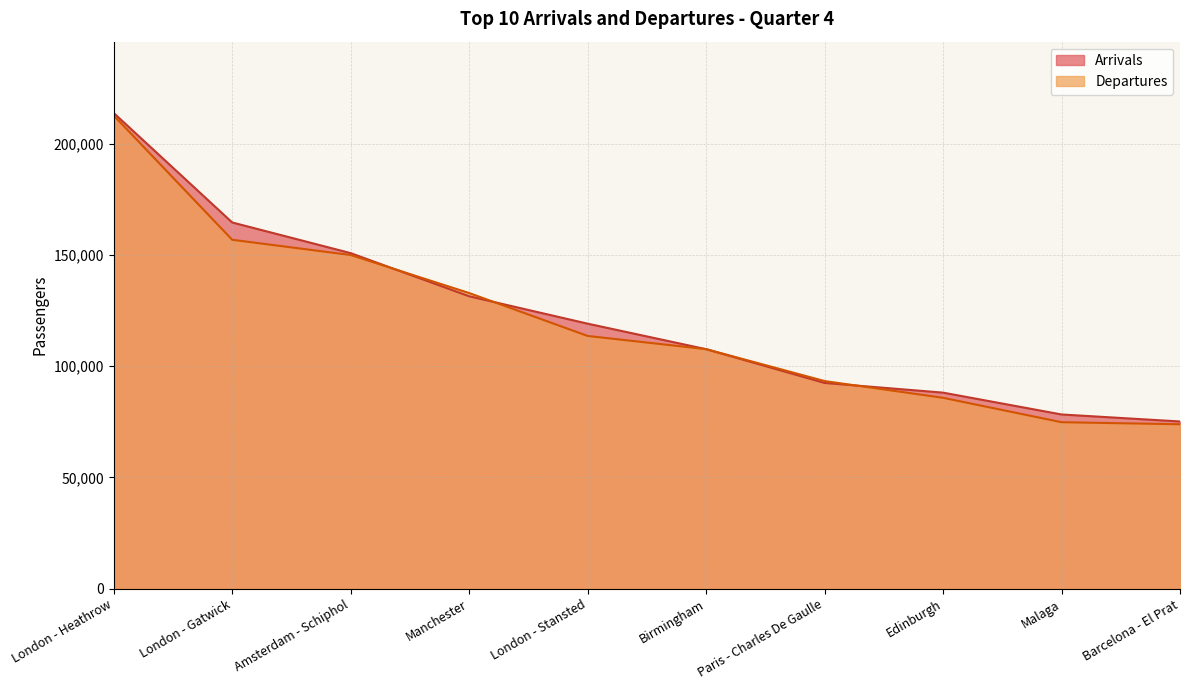

How many distinct data groups are displayed?

2